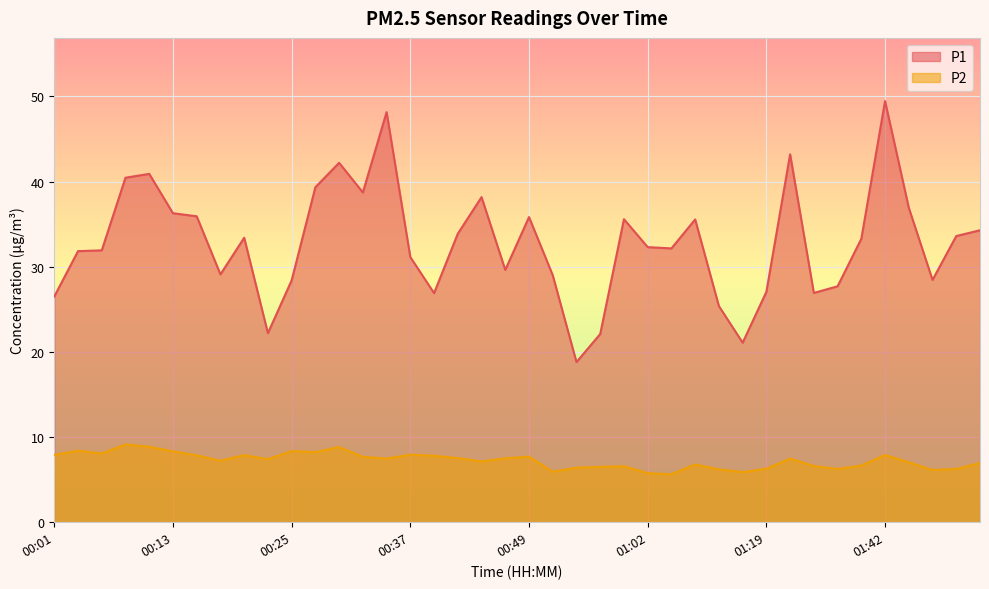

Count the number of data series in this chart.

2